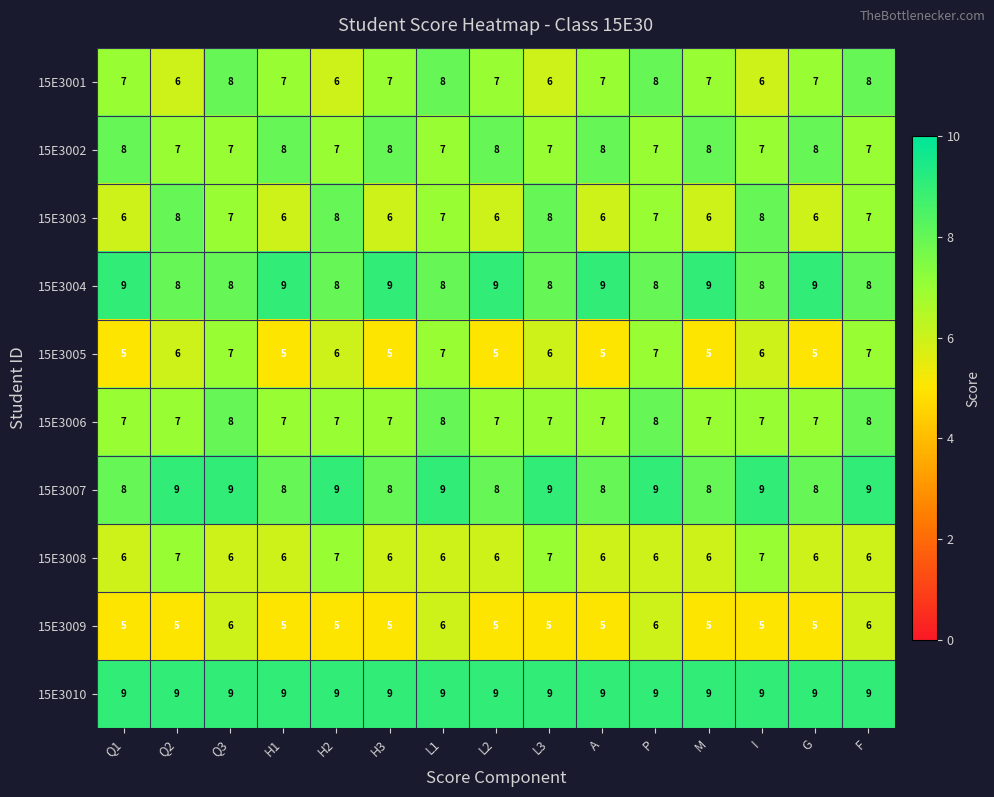

What is the spread (max minus min) of values at L3?

4